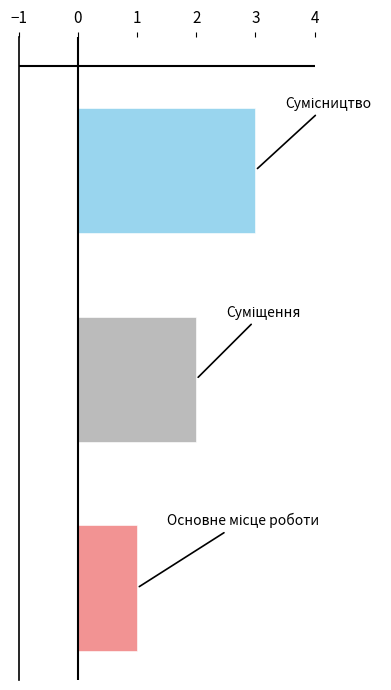

What is the maximum value shown in the chart?

3